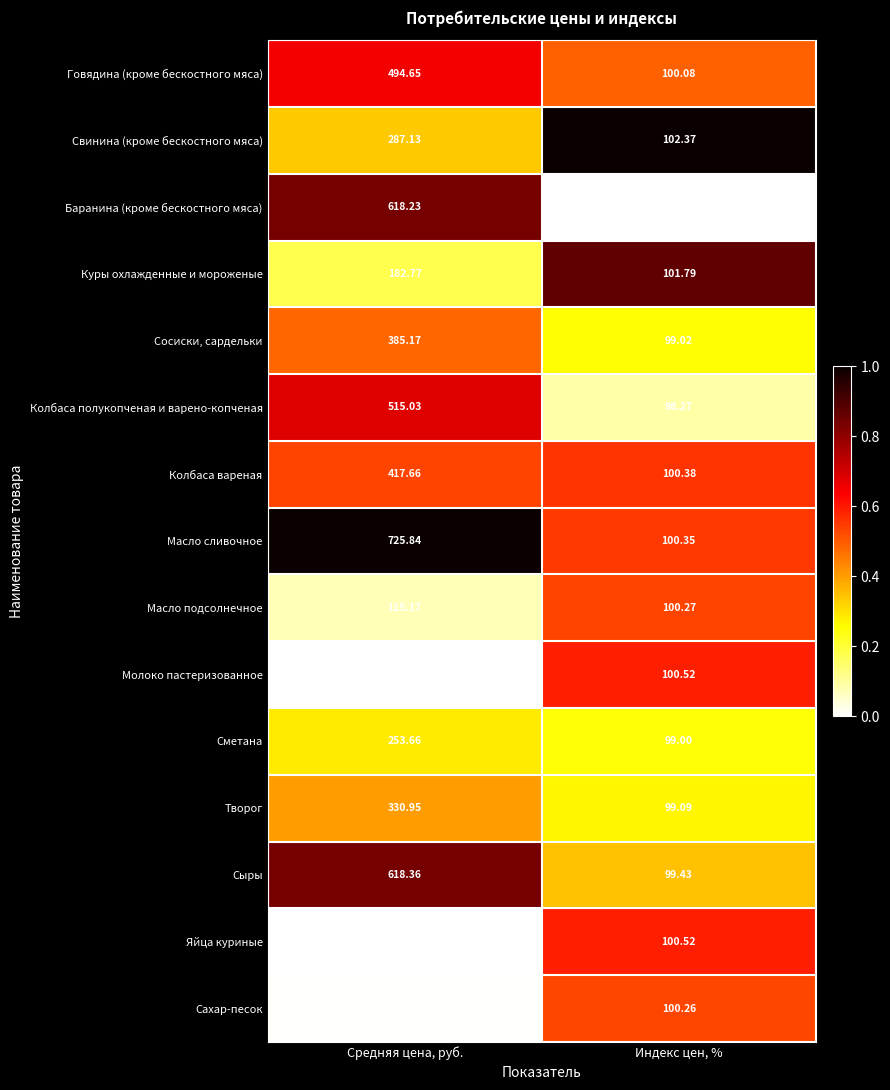

Where is Творог nearest to the value 215?

Индекс цен, %